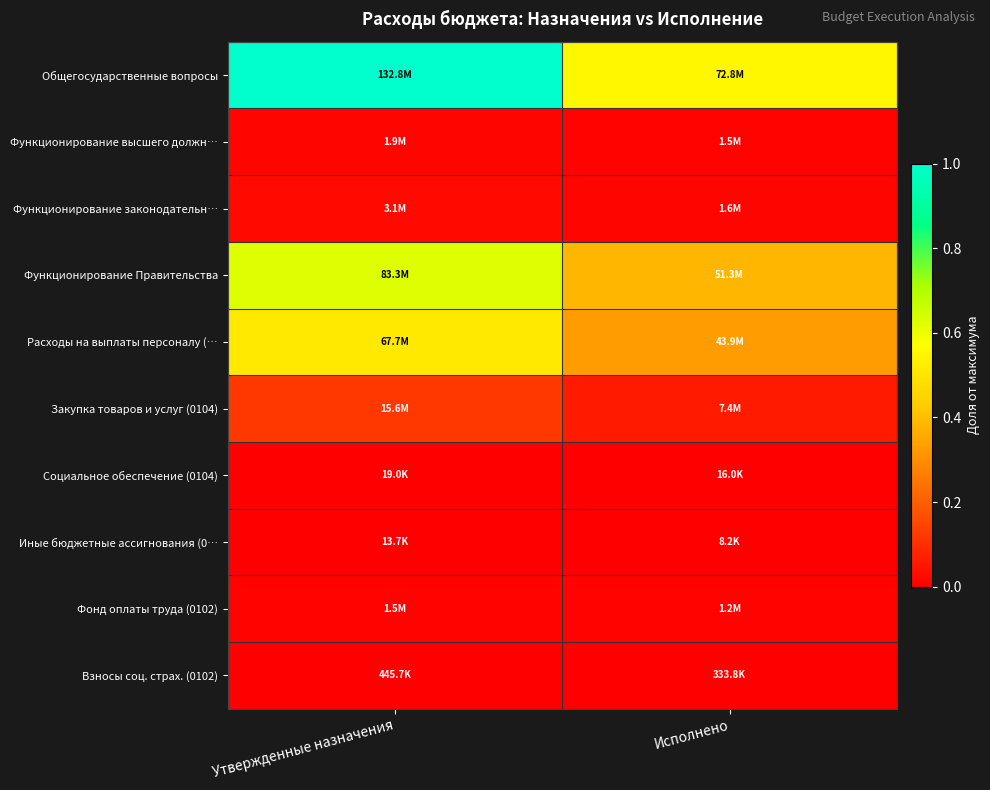

What is the difference between the highest and lowest values at Утвержденные назначения?

1.0